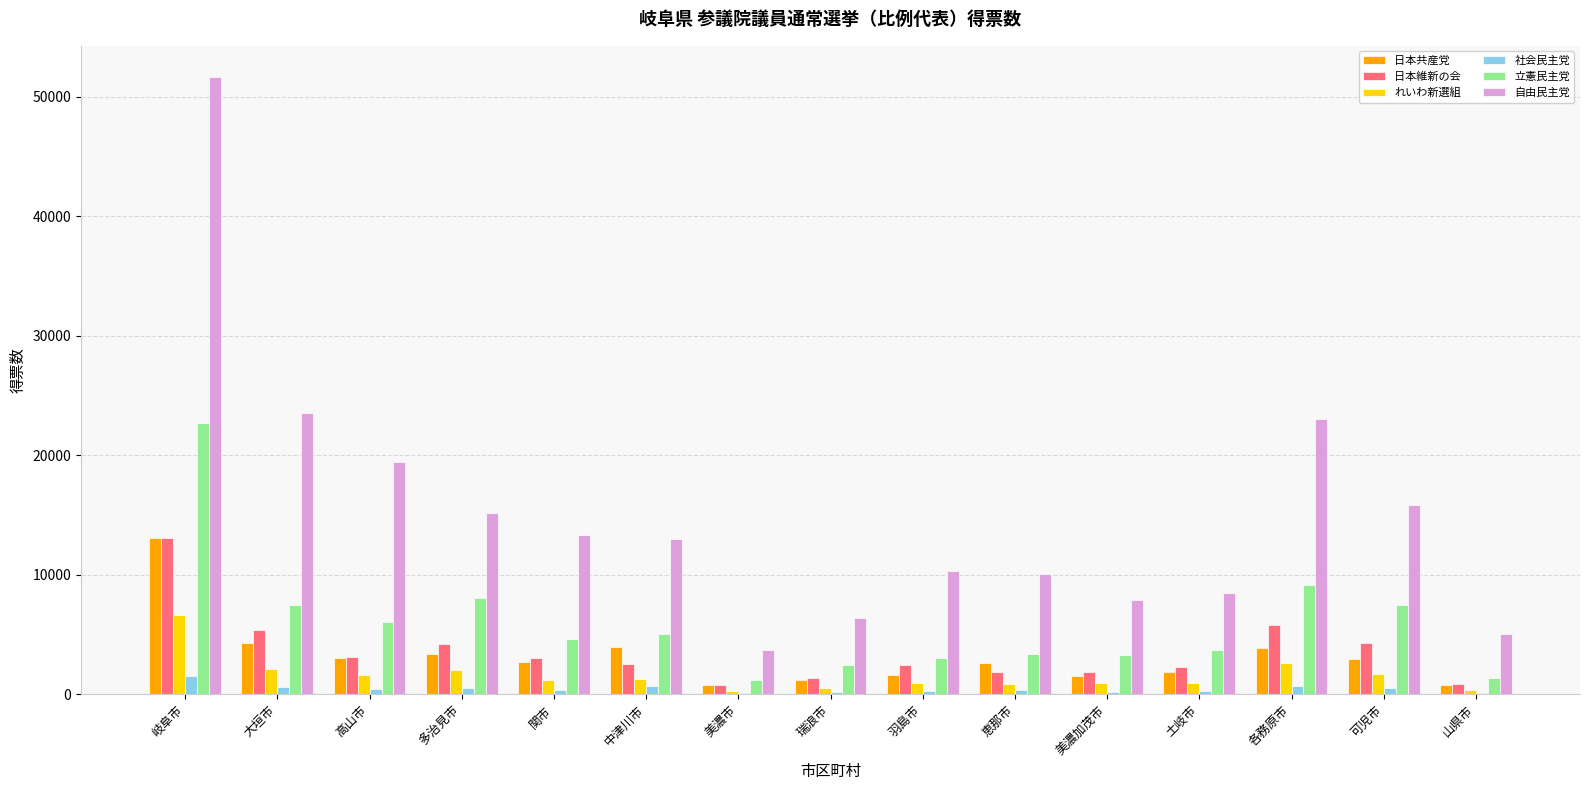

What is the greatest value displayed?

51693.4